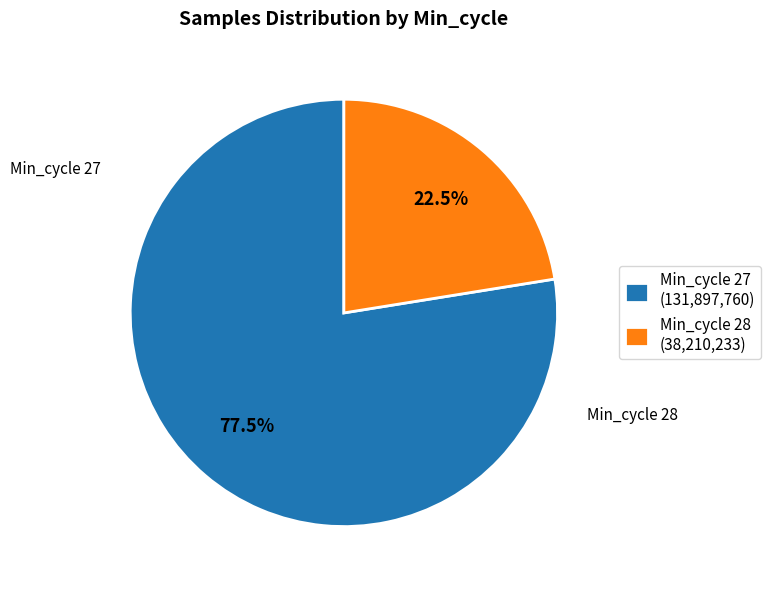

What is the largest slice in the pie chart?

Min_cycle 27 (131,897,760)